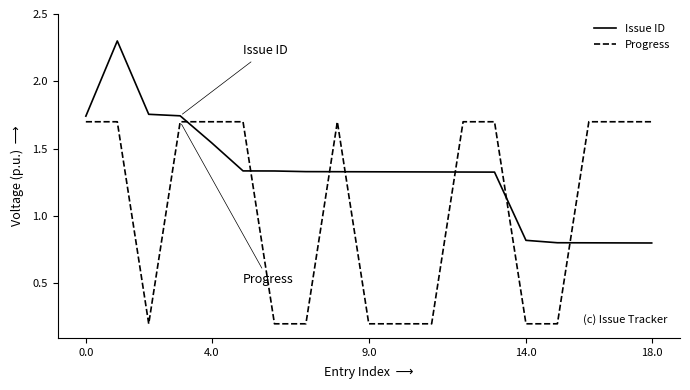

Is this an area chart (filled region under the line)?

No